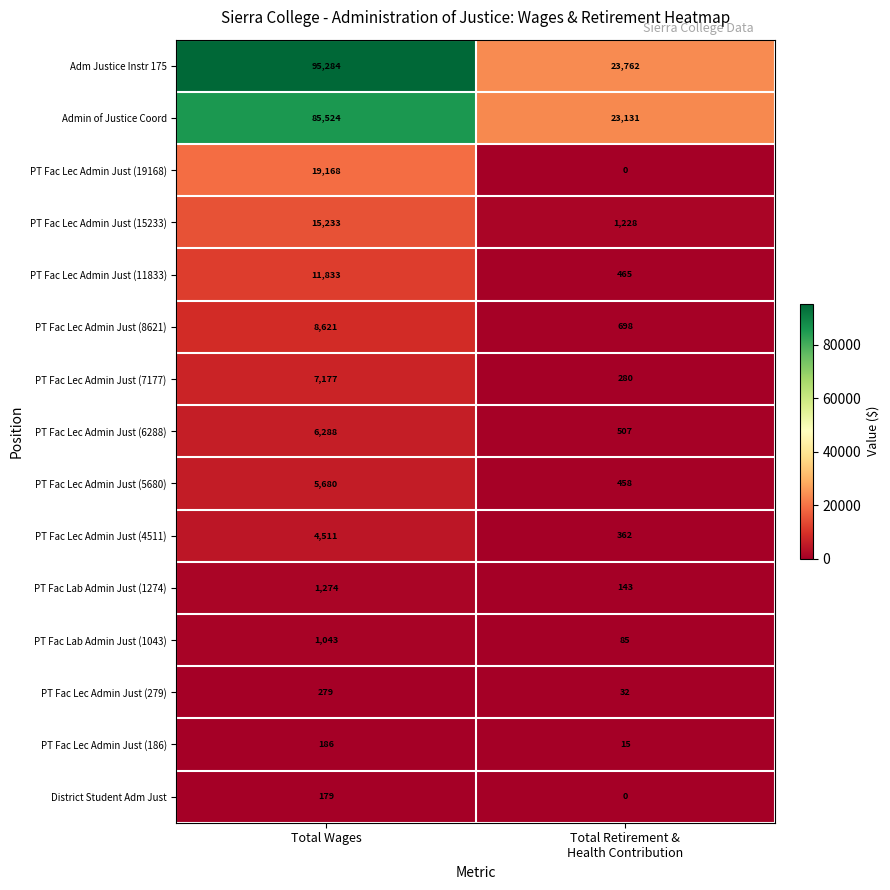

At which category does the chart reach its minimum across all series?

Total Retirement &
Health Contribution